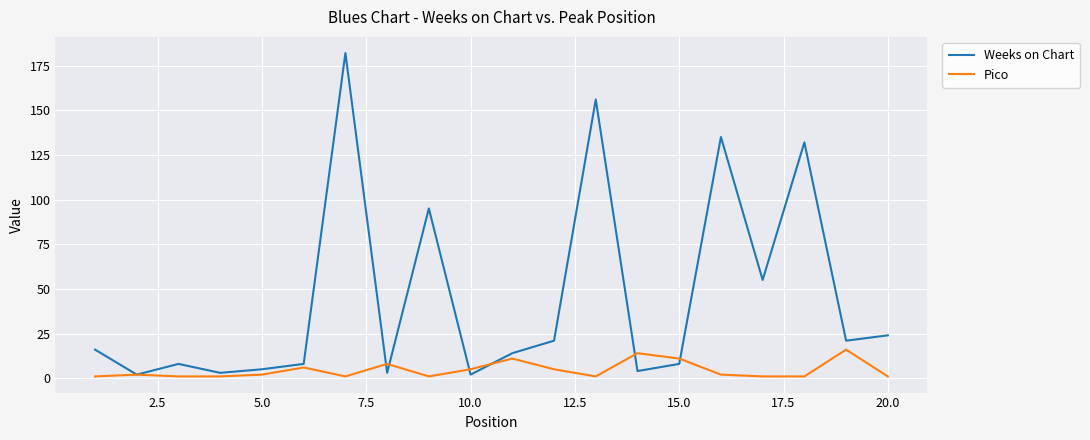

How many interior local peaks does the Weeks on Chart series have?

6